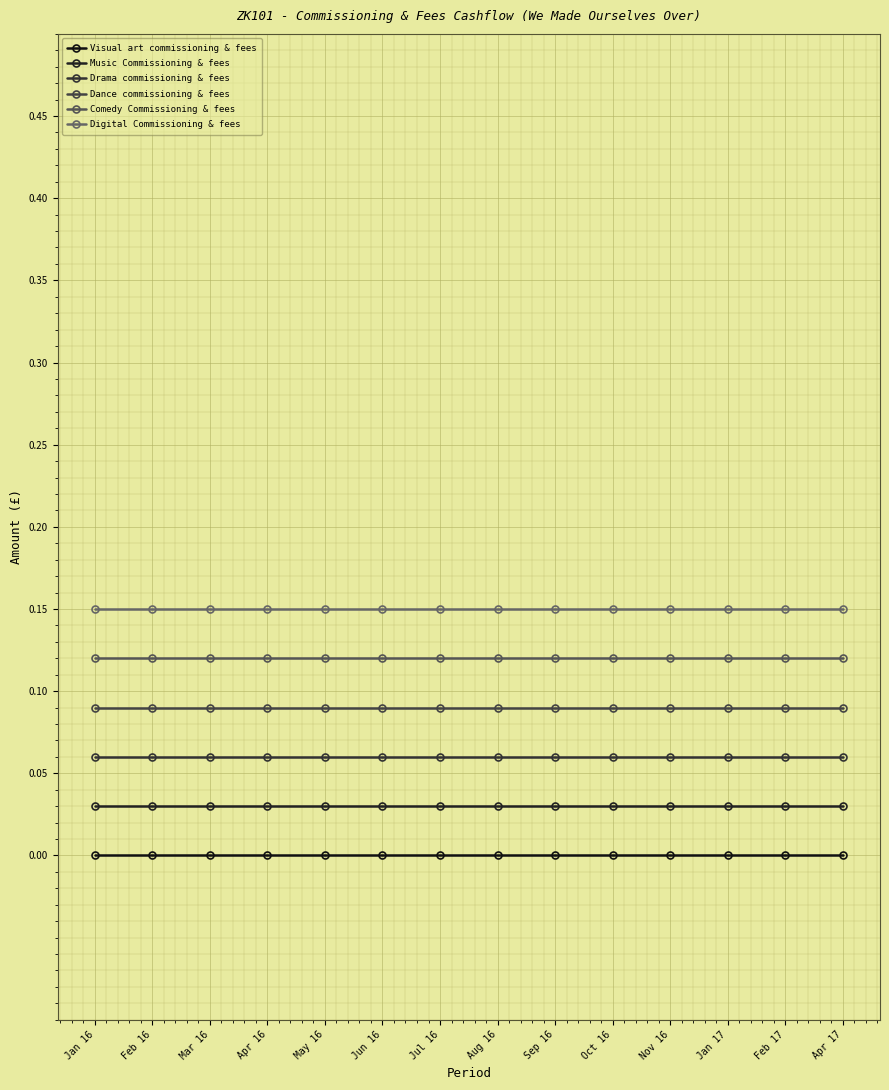

Reading left to right, transcribe all the data shown in this chart.

Visual art commissioning & fees: 0.0	0.0	0.0	0.0	0.0	0.0	0.0	0.0	0.0	0.0	0.0	0.0	0.0	0.0
Music Commissioning & fees: 0.0	0.0	0.0	0.0	0.0	0.0	0.0	0.0	0.0	0.0	0.0	0.0	0.0	0.0
Drama commissioning & fees: 0.1	0.1	0.1	0.1	0.1	0.1	0.1	0.1	0.1	0.1	0.1	0.1	0.1	0.1
Dance commissioning & fees: 0.1	0.1	0.1	0.1	0.1	0.1	0.1	0.1	0.1	0.1	0.1	0.1	0.1	0.1
Comedy Commissioning & fees: 0.1	0.1	0.1	0.1	0.1	0.1	0.1	0.1	0.1	0.1	0.1	0.1	0.1	0.1
Digital Commissioning & fees: 0.1	0.1	0.1	0.1	0.1	0.1	0.1	0.1	0.1	0.1	0.1	0.1	0.1	0.1